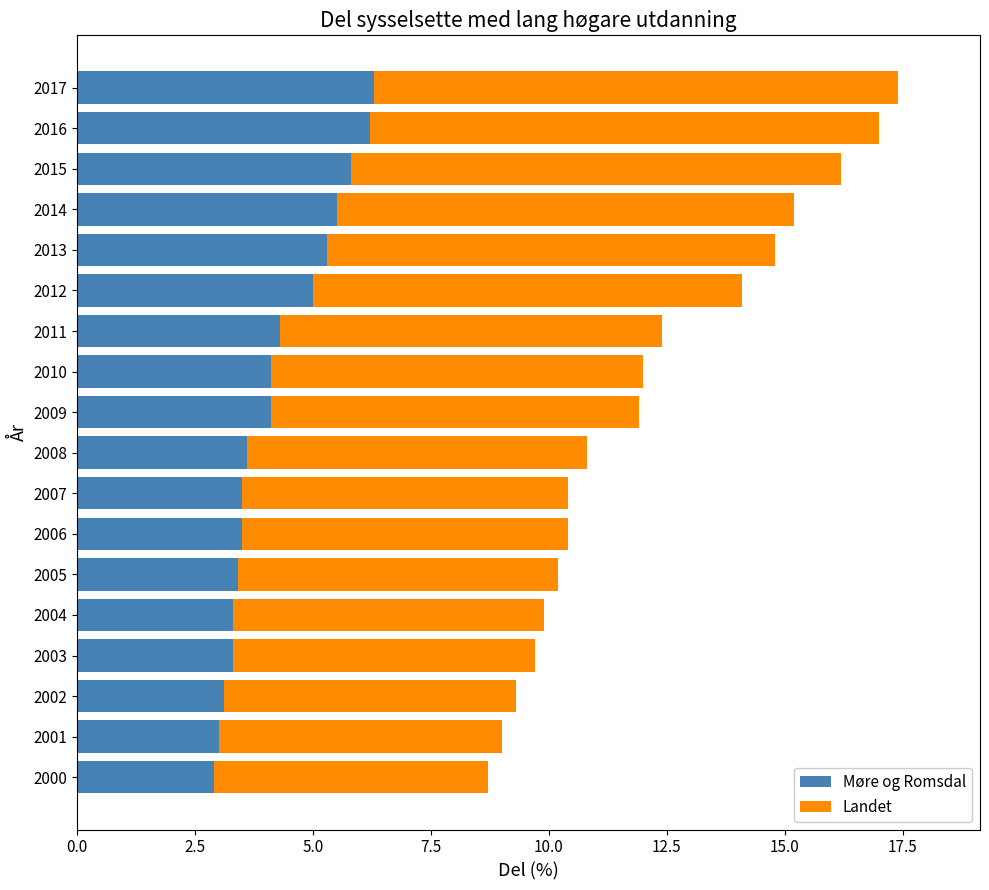

What is the sum of all Møre og Romsdal values?

76.2